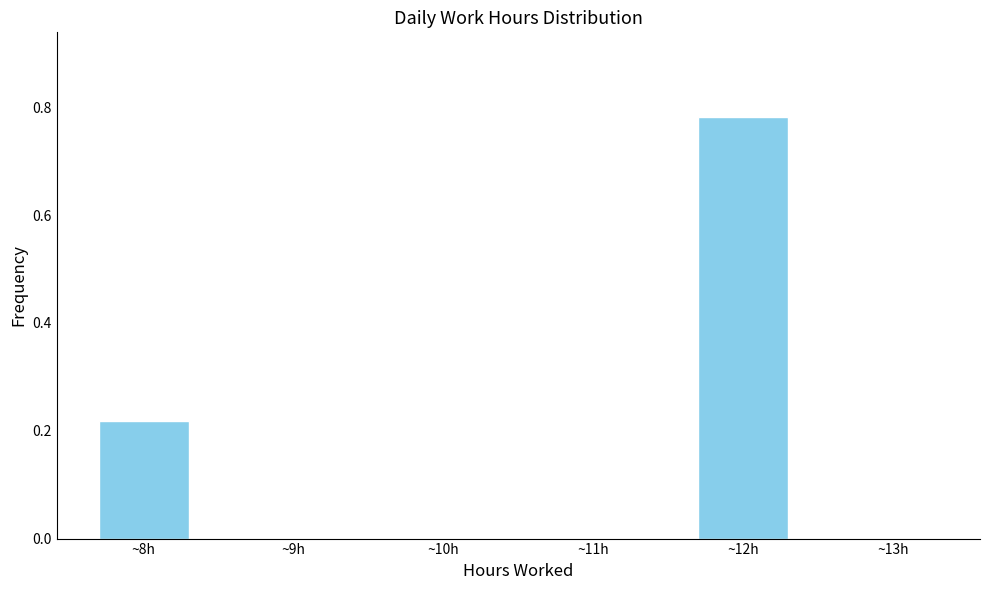

What is the sum of all values?

1.0